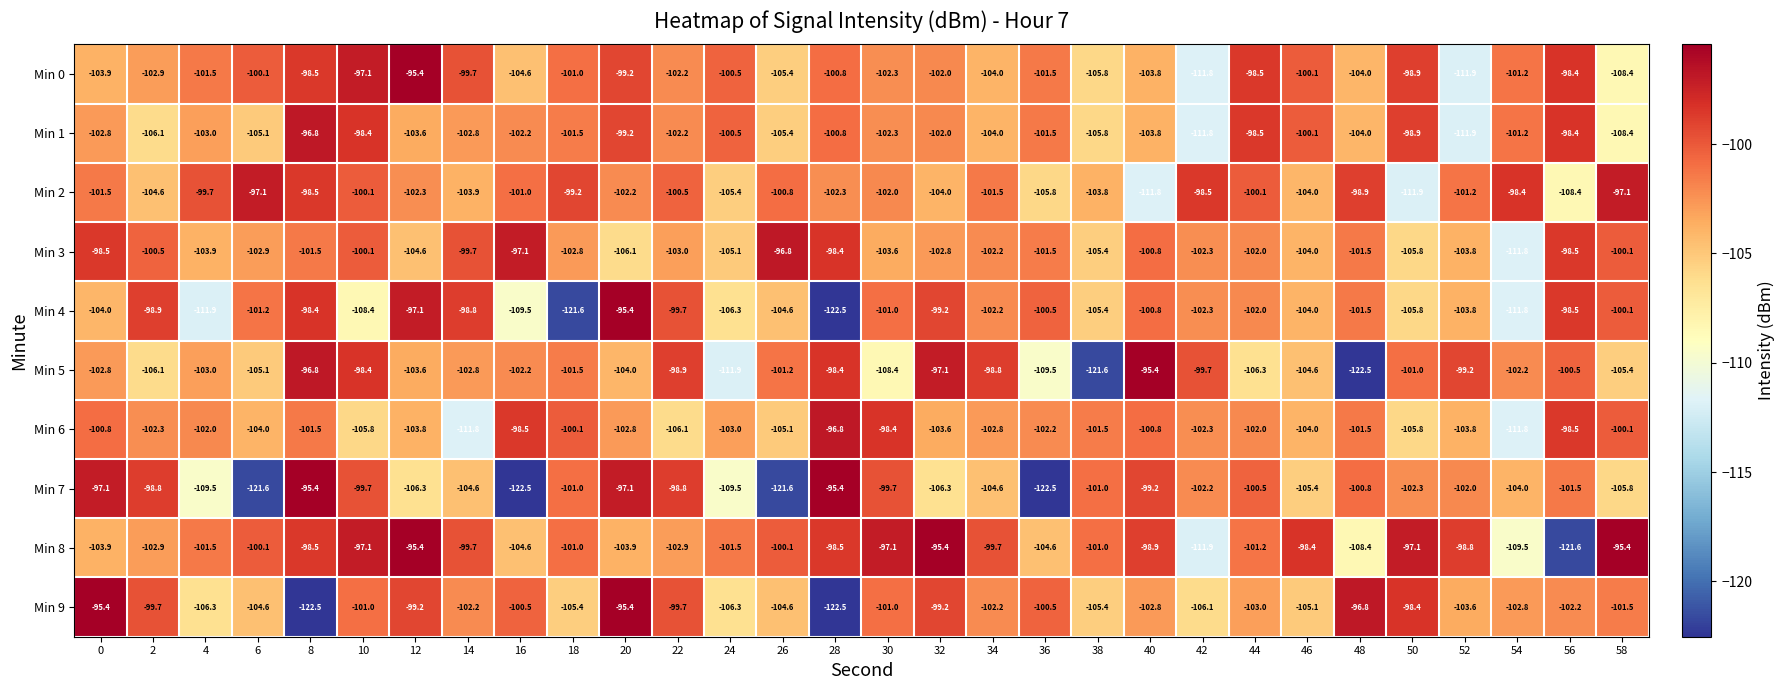

What is the difference between the second highest and minimum values in the Min 7 series?

27.1